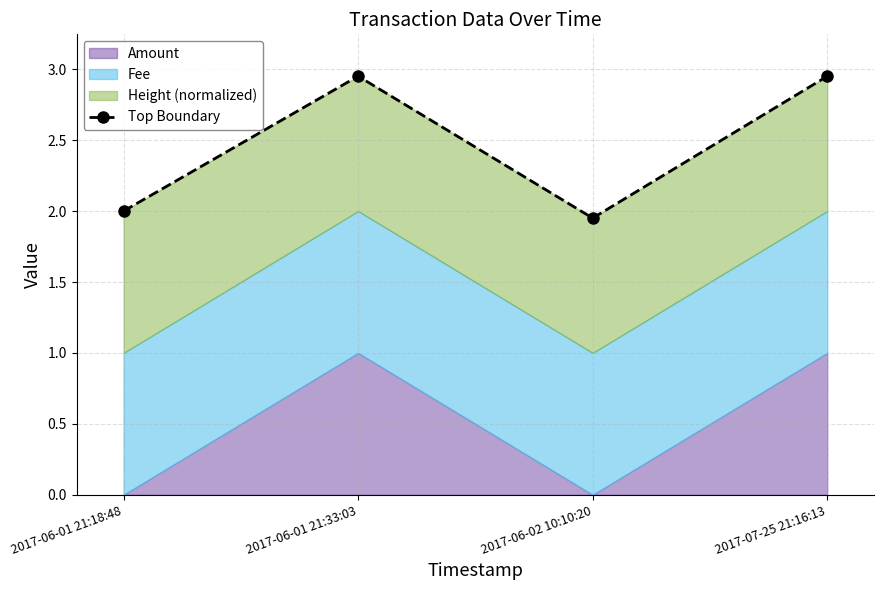

Rank the categories by value from lowest to highest.

2017-06-02 10:10:20, 2017-06-01 21:18:48, 2017-07-25 21:16:13, 2017-06-01 21:33:03